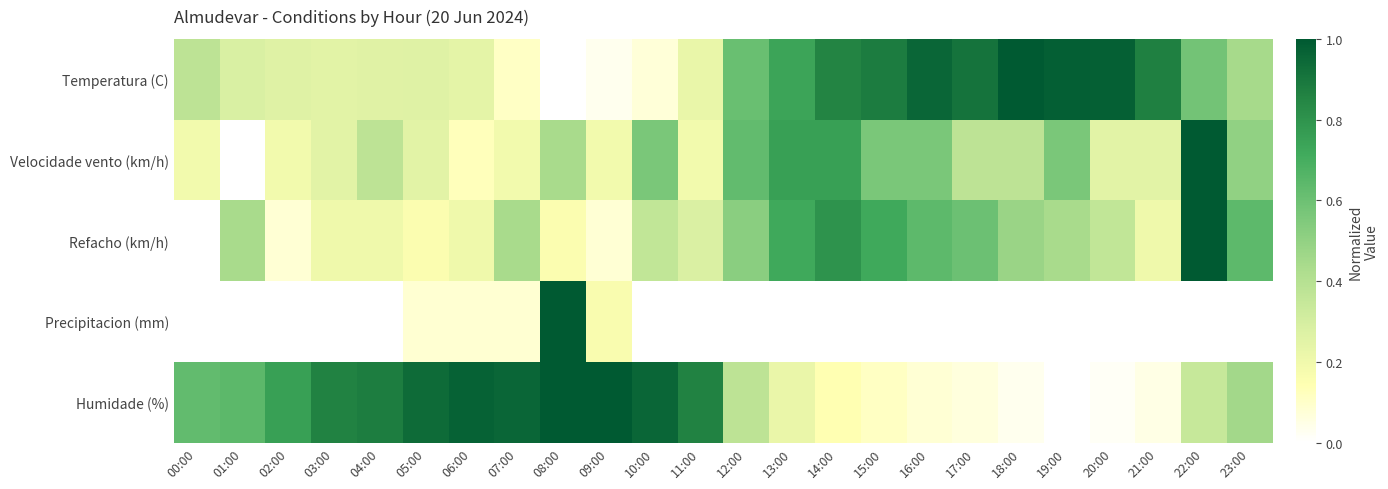

Which series changed the most between 07:00 and 22:00?

Velocidade vento (km/h)